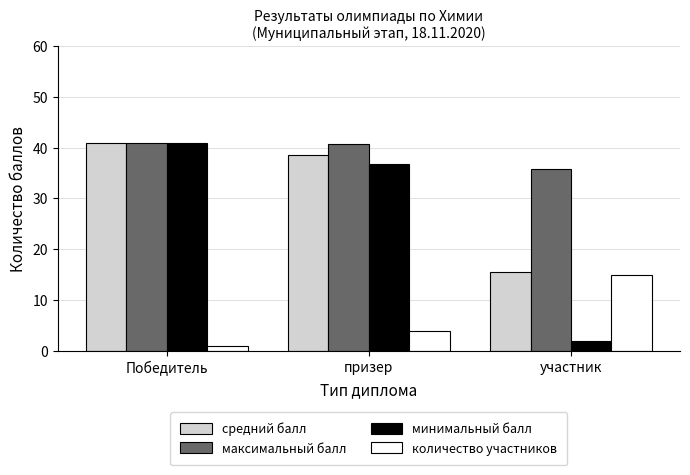

Count the количество участников values in the range 1 to 15.

3